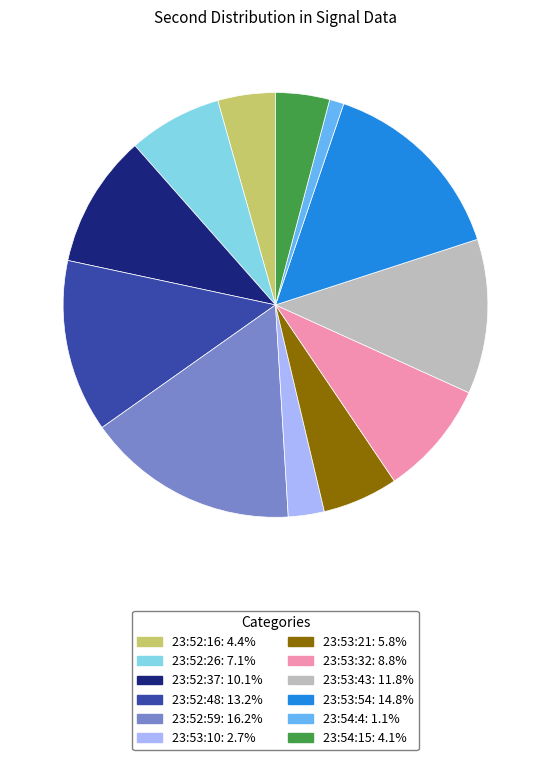

Do 23:54:4 and 23:54:15 together represent more than half of the pie?

No